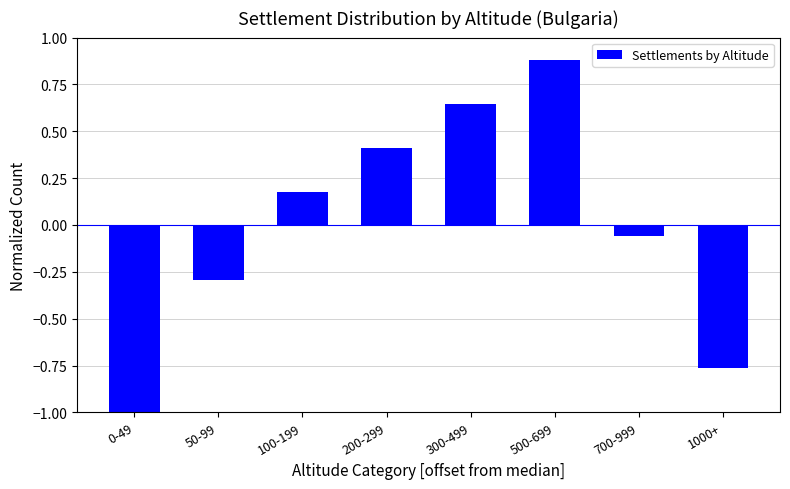

What is the smallest value displayed?

-1.0